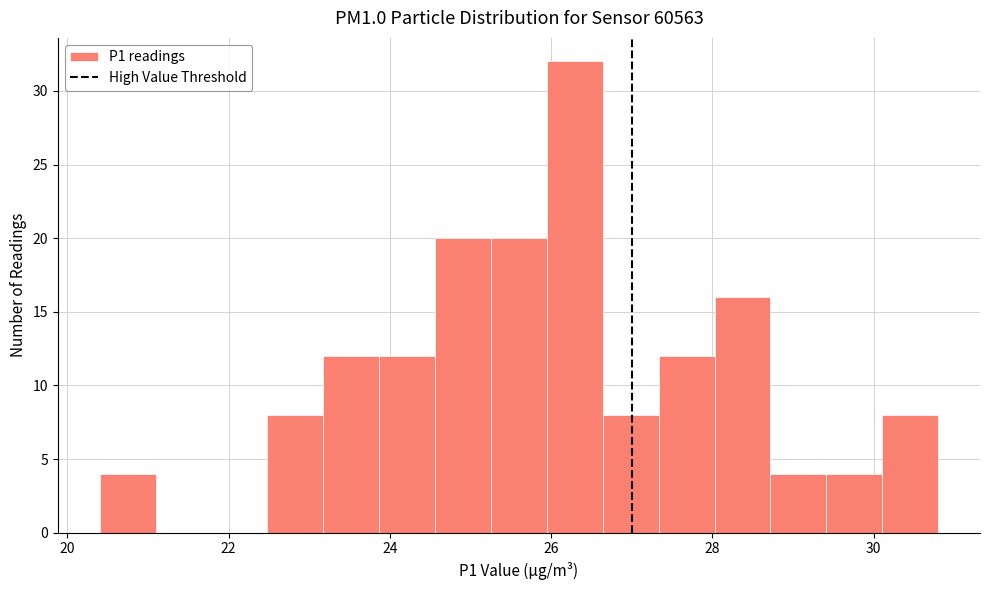

Read against the x-axis, roughly where is the centre of the tallest bar?

26.2